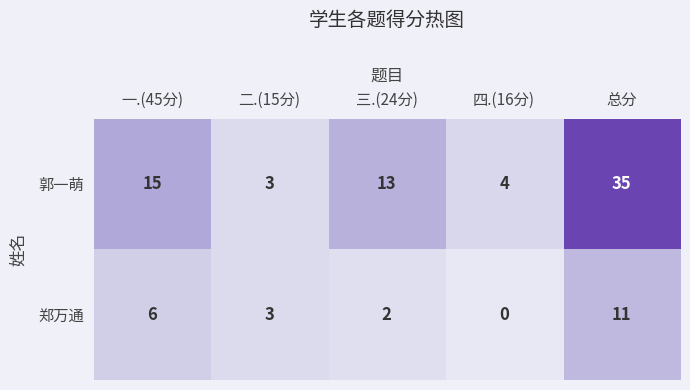

At 总分, list the series in order from smallest to largest.

郑万通, 郭一萌